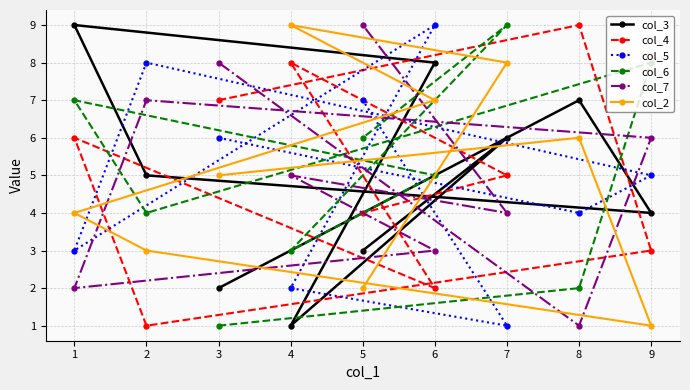

Which series has the largest total across all categories?

col_3